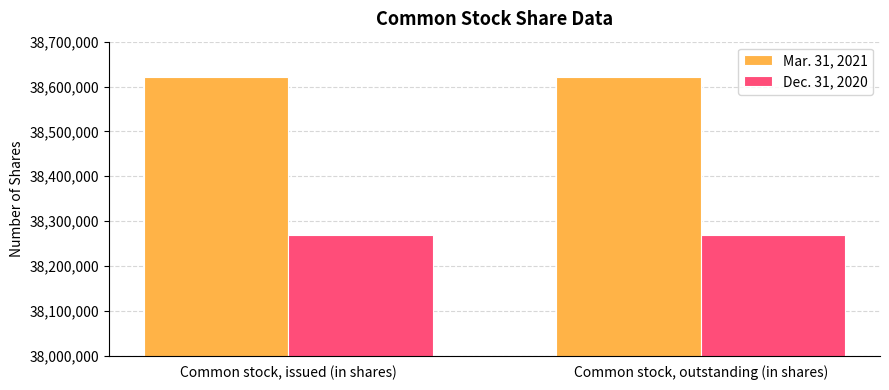

Rank the series by their maximum value, from highest to lowest.

Mar. 31, 2021, Dec. 31, 2020